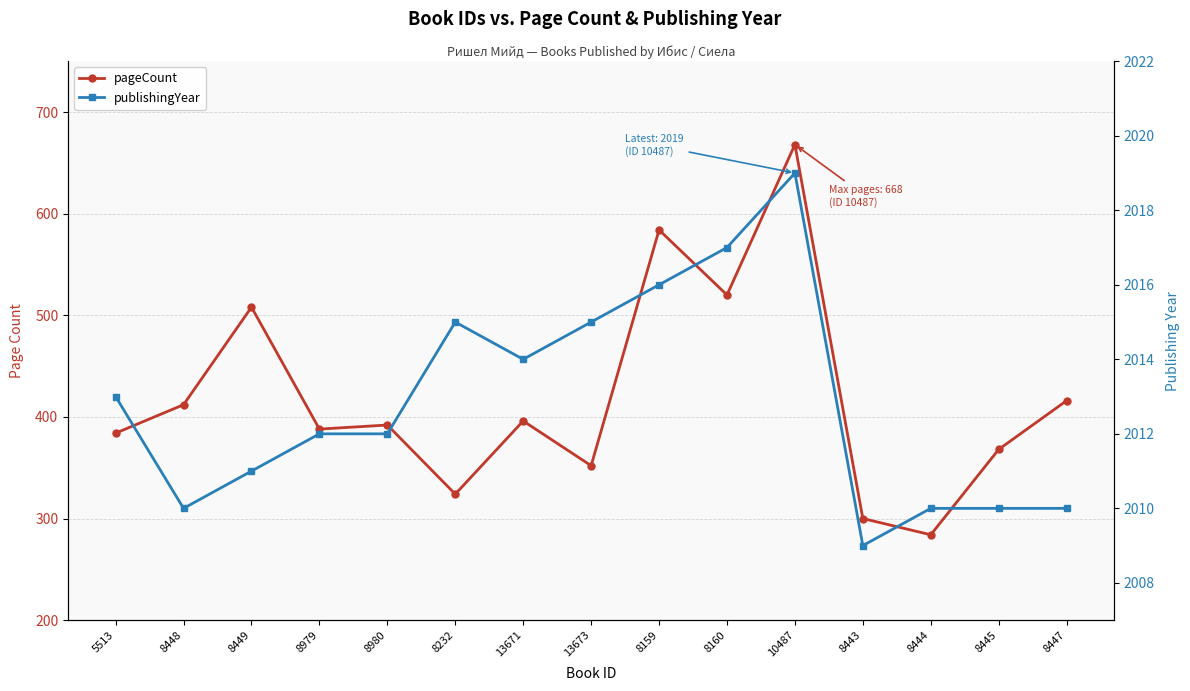

How many data points does each series have?

15